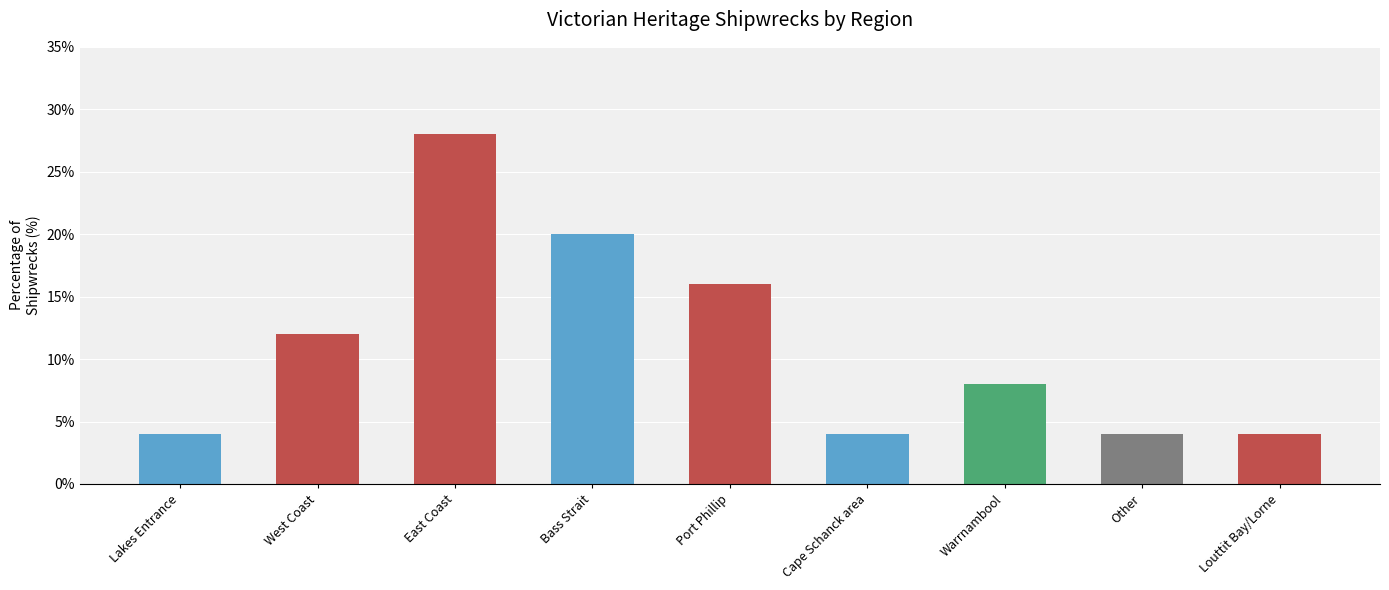

Count the number of data series in this chart.

1